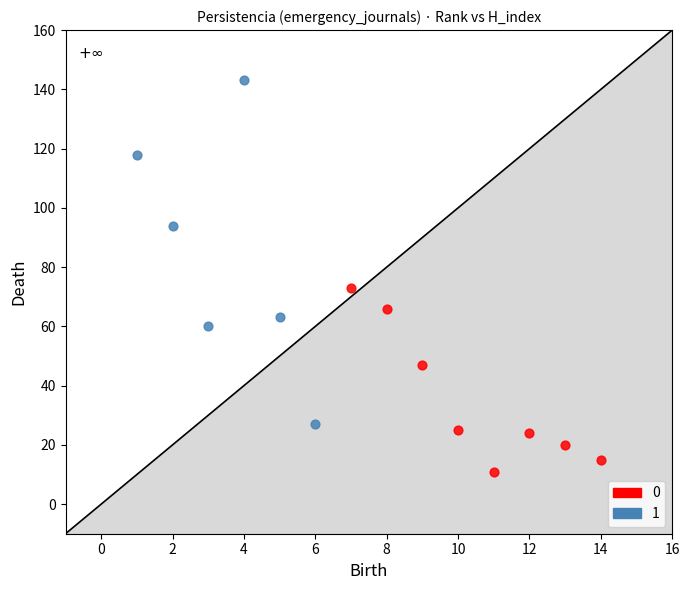

Which series contains the highest Y value?

1